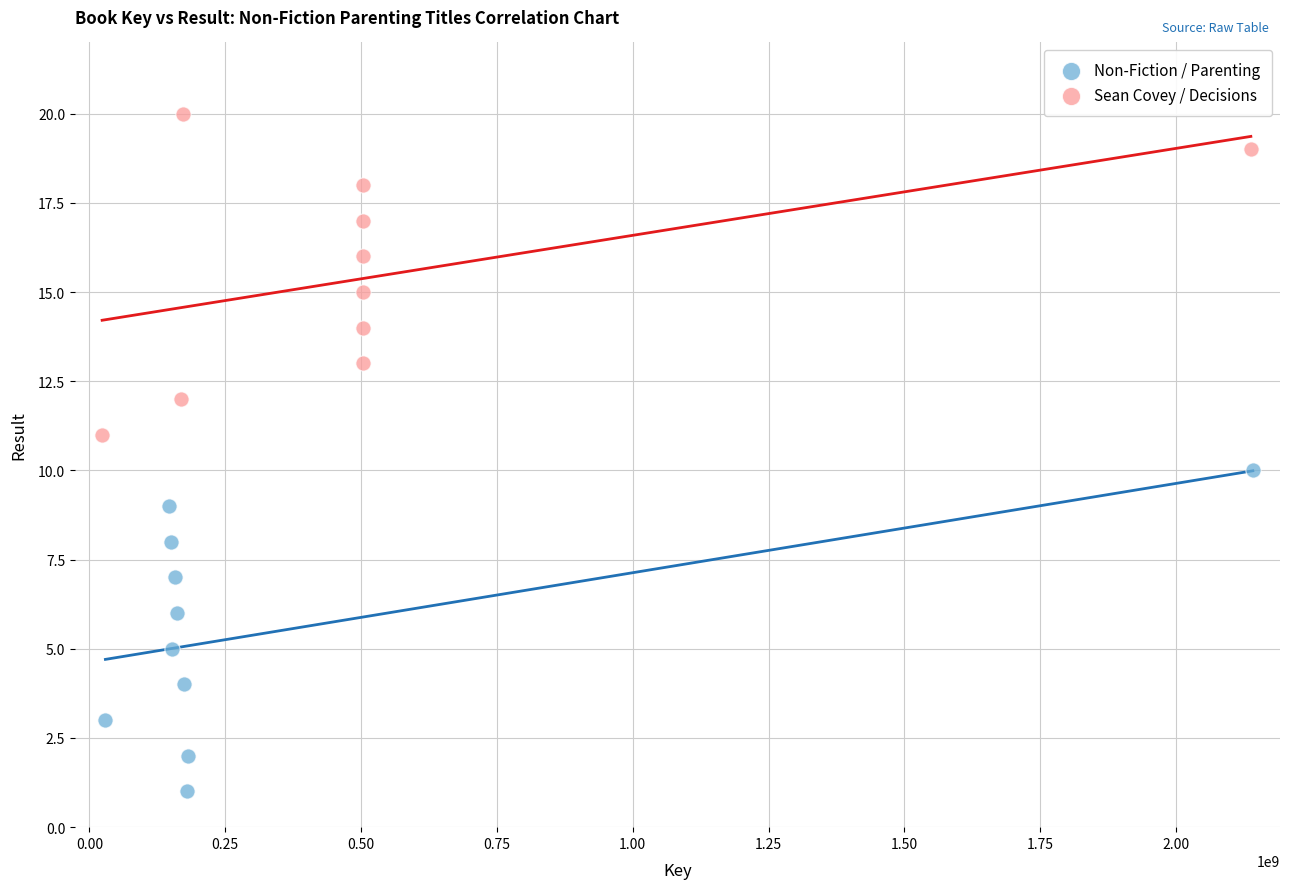

Which series reaches the maximum Y coordinate?

Sean Covey / Decisions